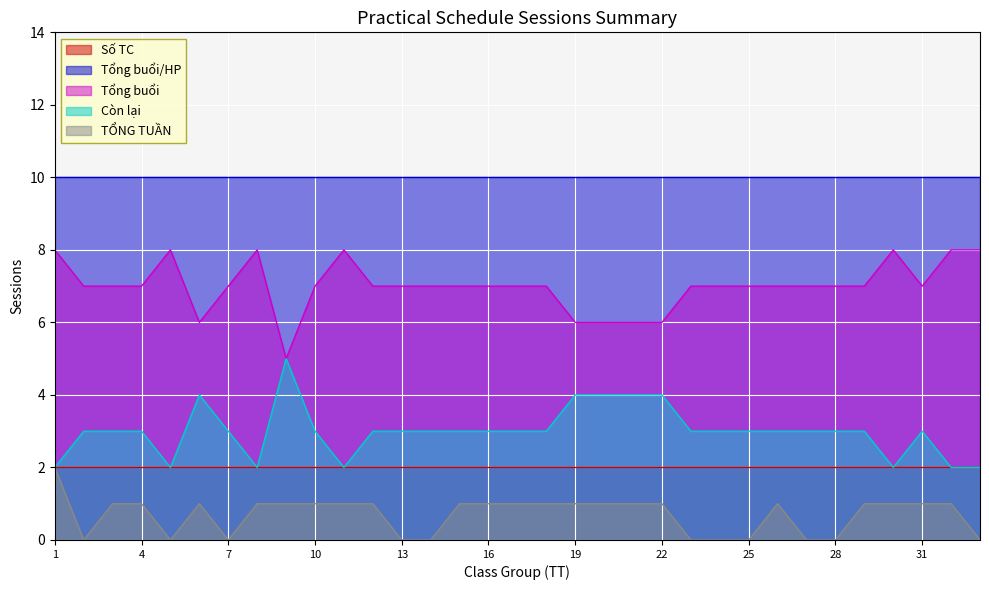

How many data points in Còn lại are above 3?

6